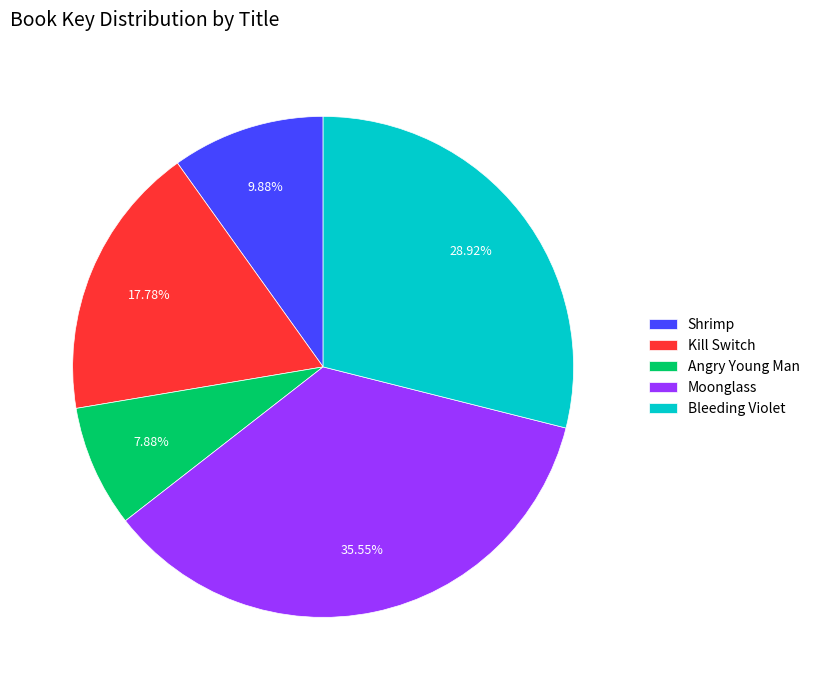

Combined, what portion of the pie is Shrimp and Kill Switch?

27.7%